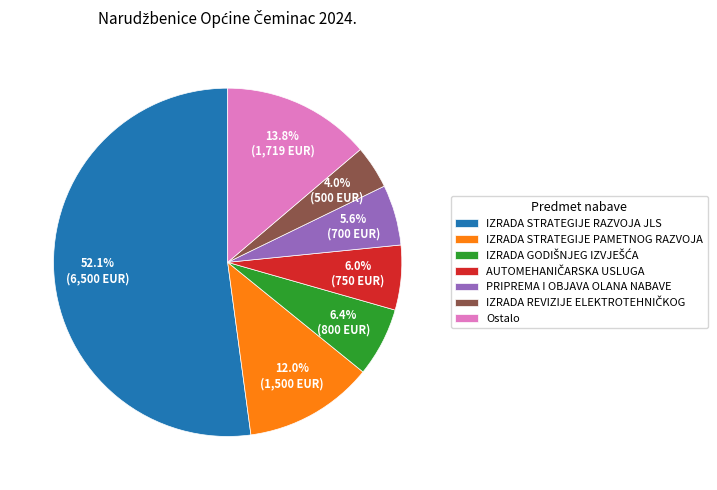

Which category accounts for the majority?

IZRADA STRATEGIJE RAZVOJA JLS